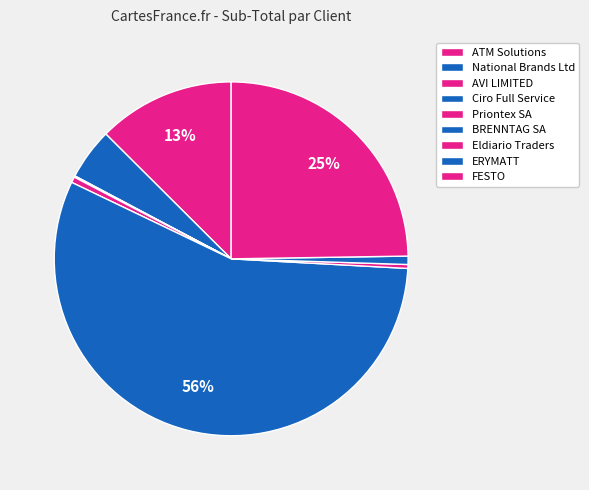

Which slice is the largest?

BRENNTAG SA